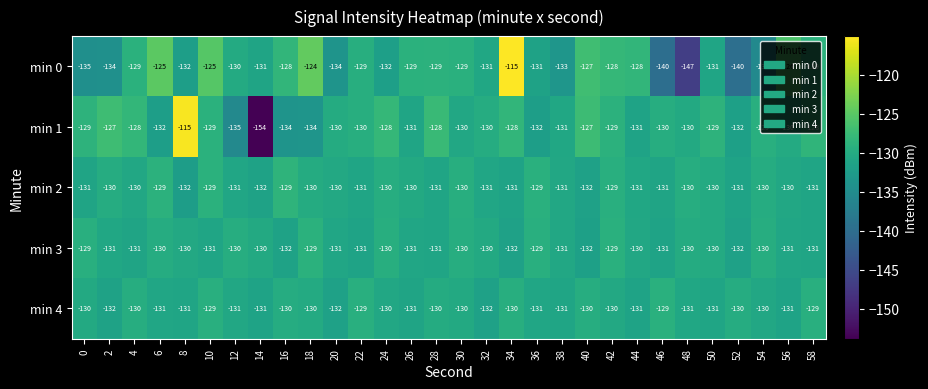

What is the sum of all min 4 values?

-3913